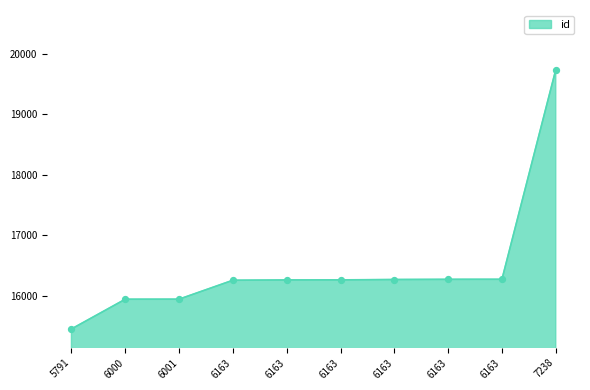

Is this an area chart (filled region under the line)?

Yes